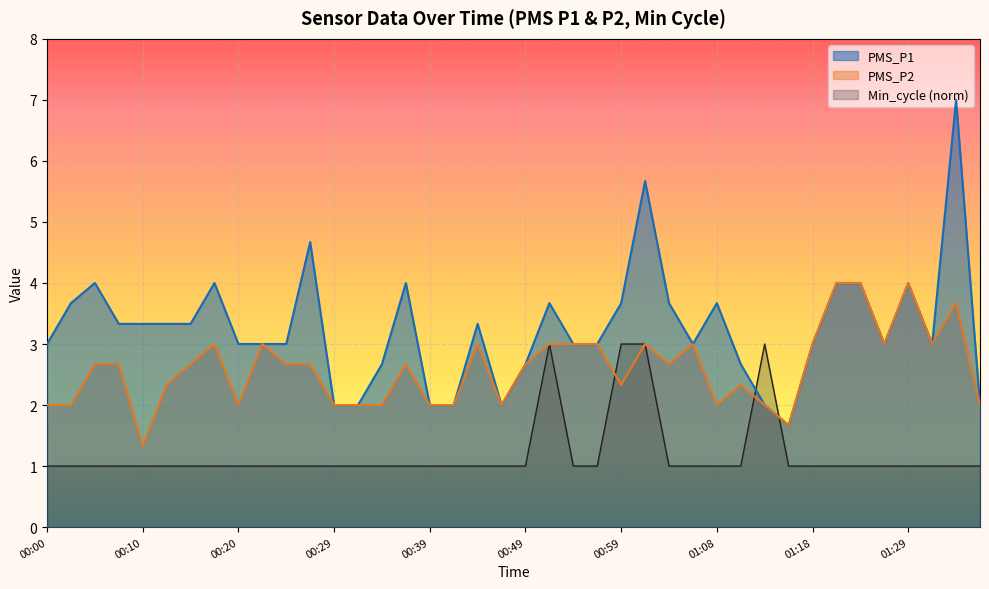

Where does the PMS_P2 series first go above 2?

00:05